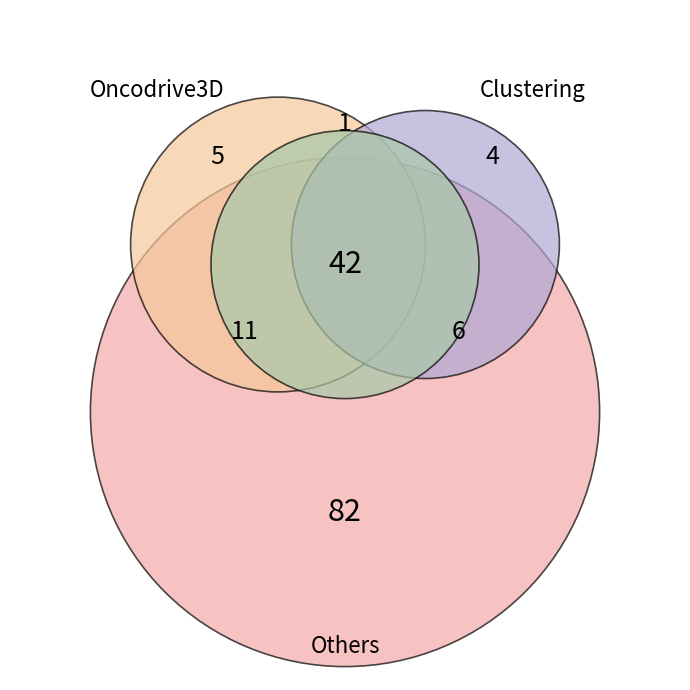

True or false: 27 accounts for 6% of the total.

False